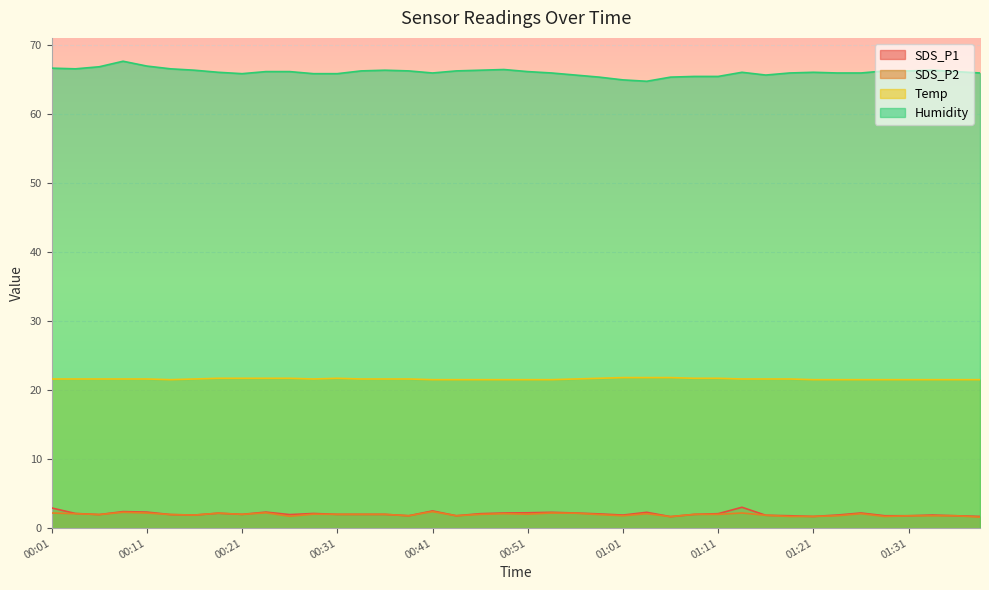

Which series has the largest range (max minus min)?

Humidity